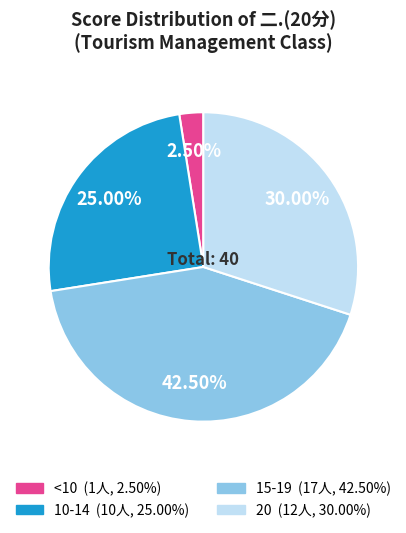

Is there a majority slice in this chart?

No